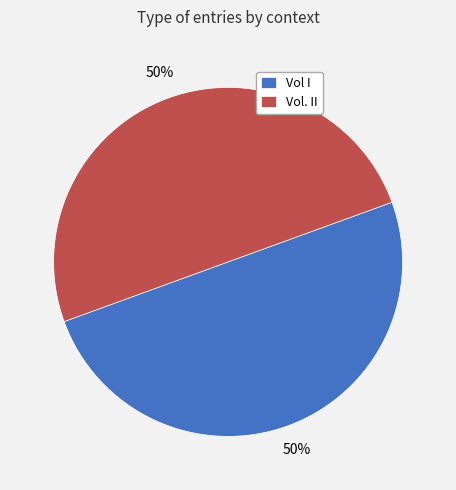

Combined, do Vol I and Vol. II account for over 50%?

Yes